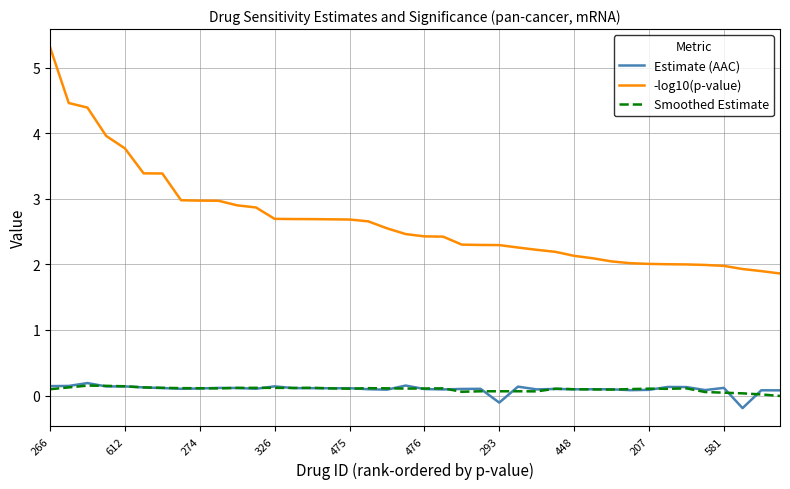

Which series has the largest total across all categories?

-log10(p-value)